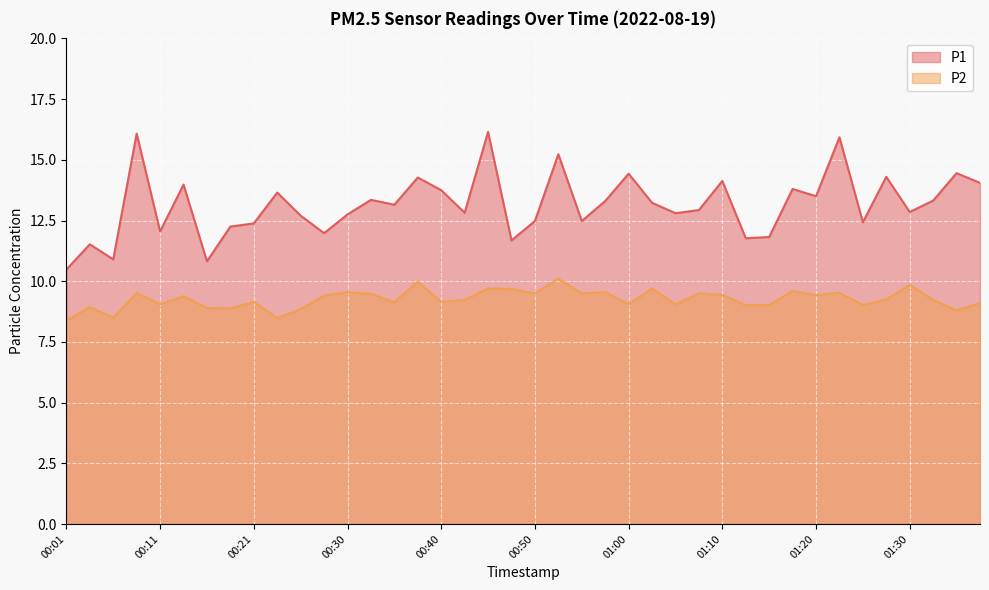

Rank the series by their maximum value, from highest to lowest.

P1, P2